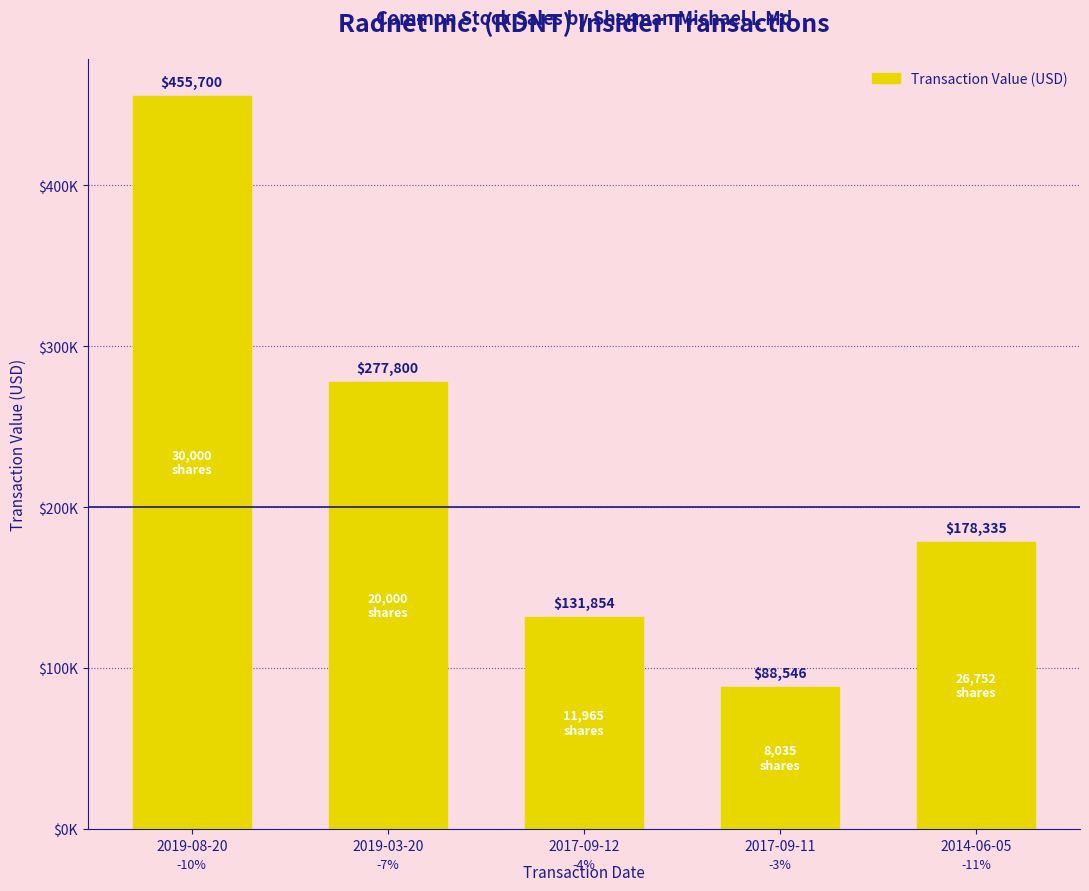

What is the minimum value shown in the chart?

88546